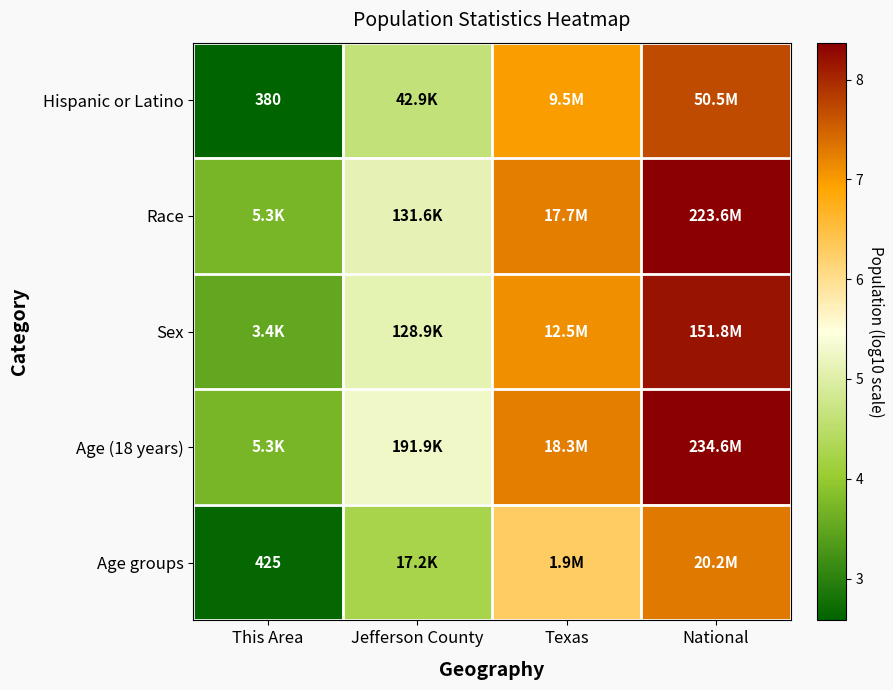

What is the greatest value displayed?

8.4